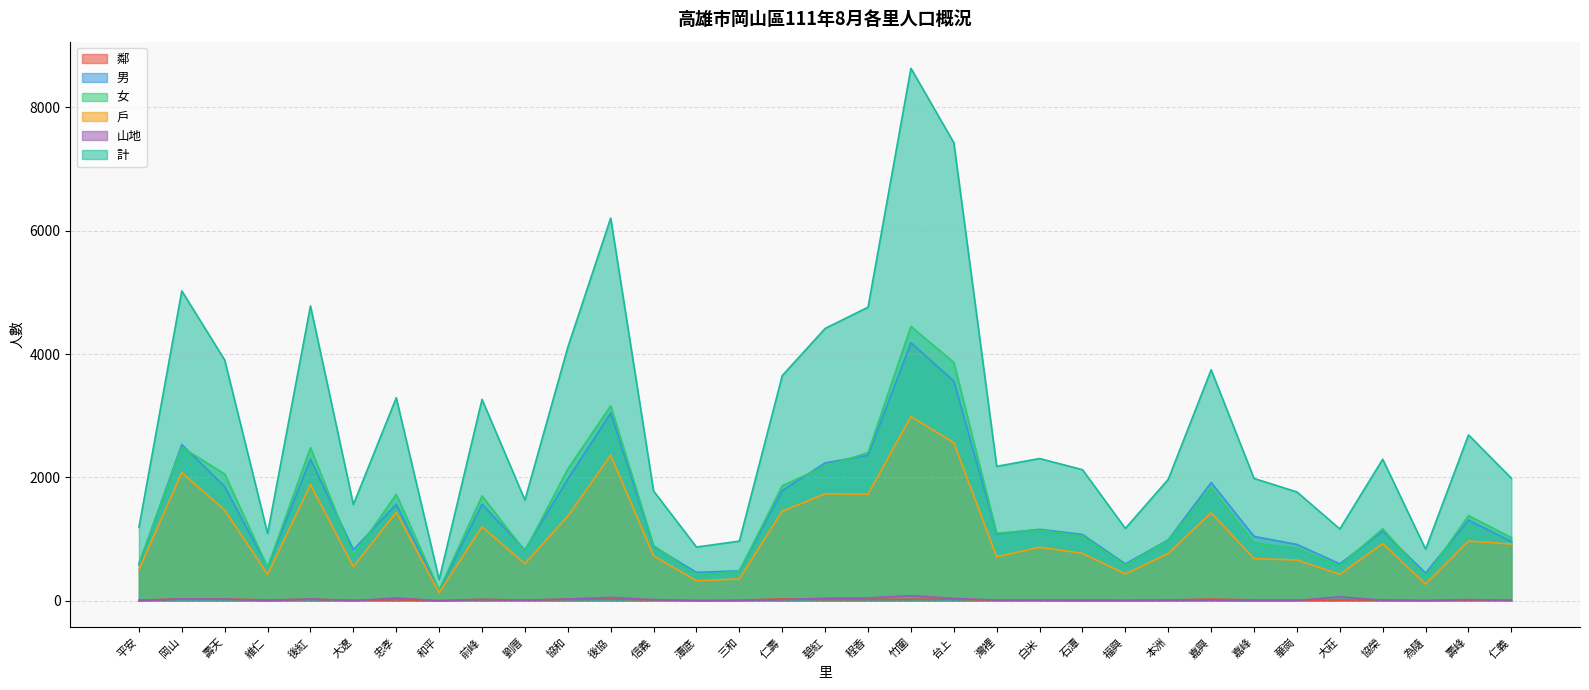

How many lines are shown in the chart?

6